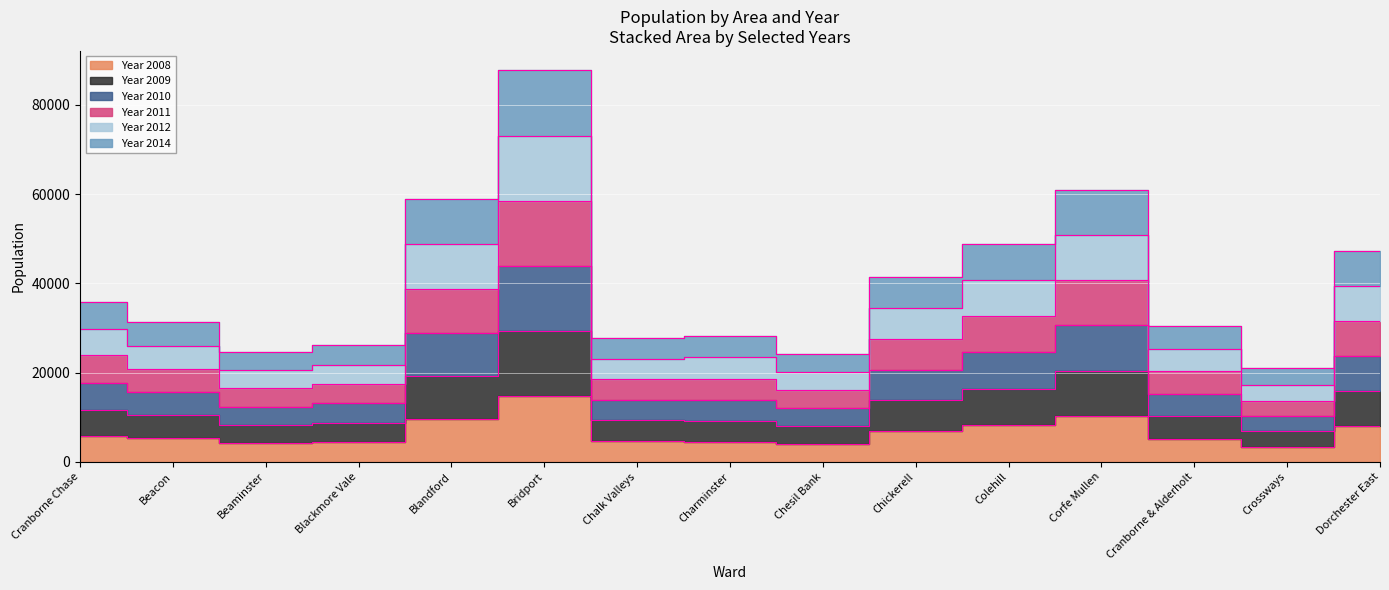

What position from the left is Bridport?

6